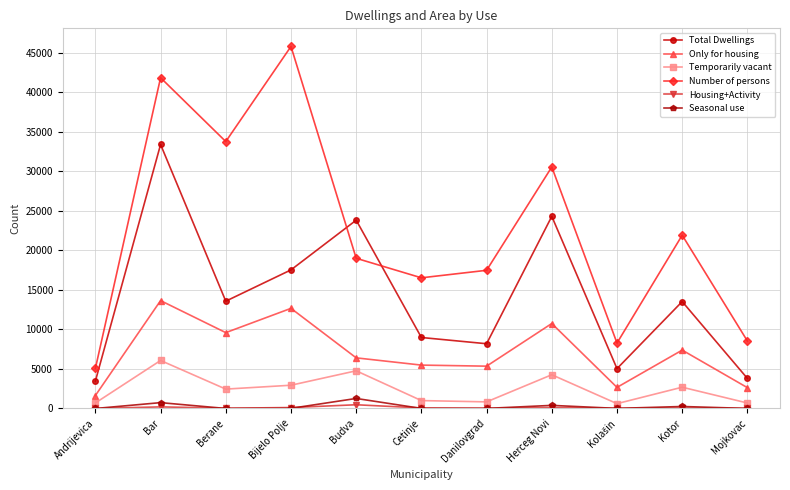

What is the value of the Total Dwellings point at the 2nd from the left?

33371